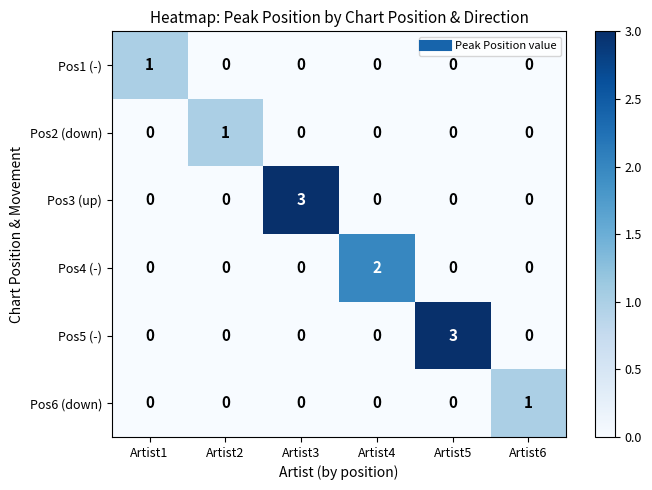

The Pos4 (-) series shows 2 at Artist4. True or false?

True